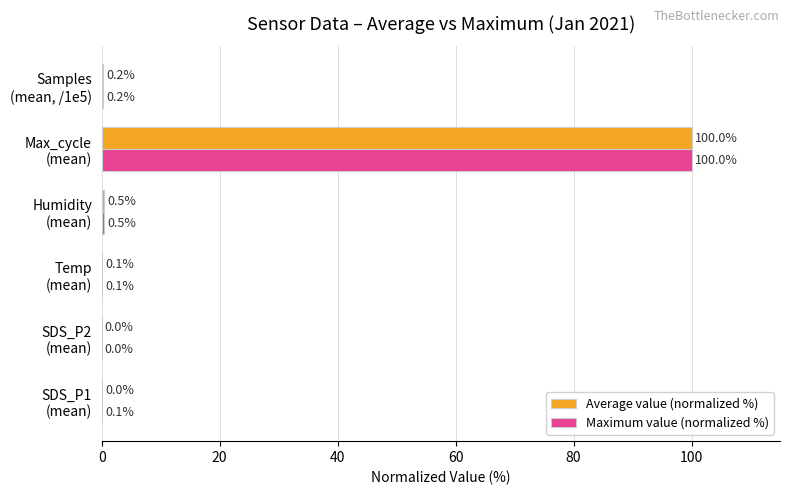

Which series has the largest total across all categories?

Maximum value (normalized %)